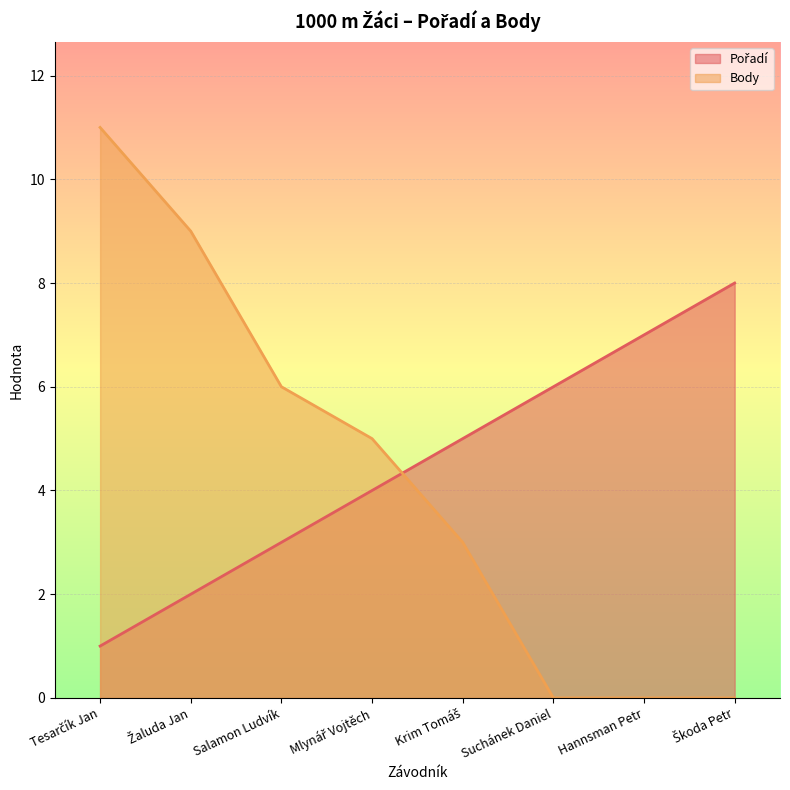

Count the Body values in the range 0 to 9.

7